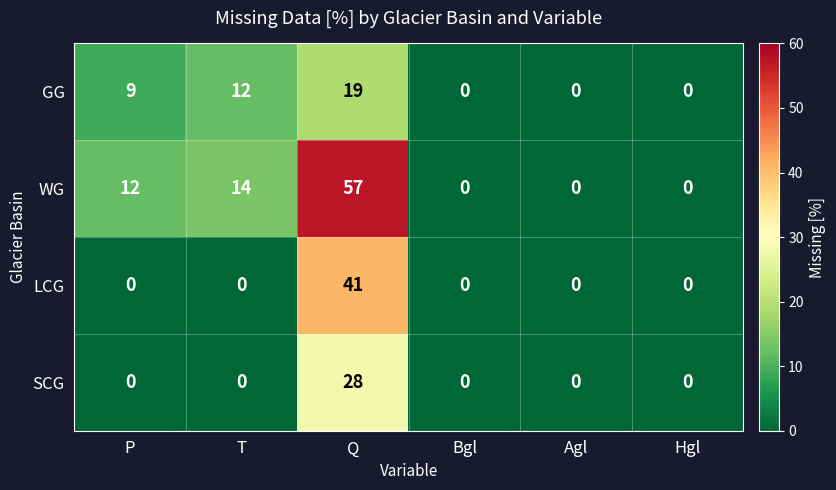

Which series has the largest range (max minus min)?

WG